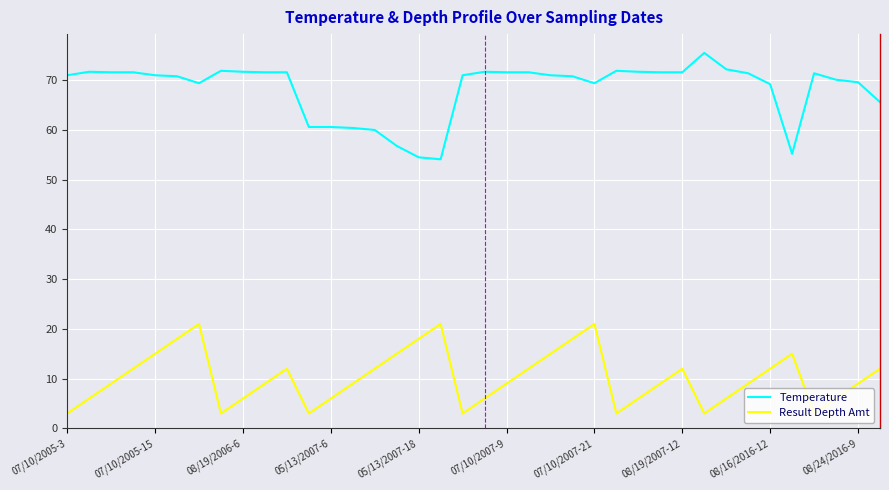

Is this an area chart (filled region under the line)?

No